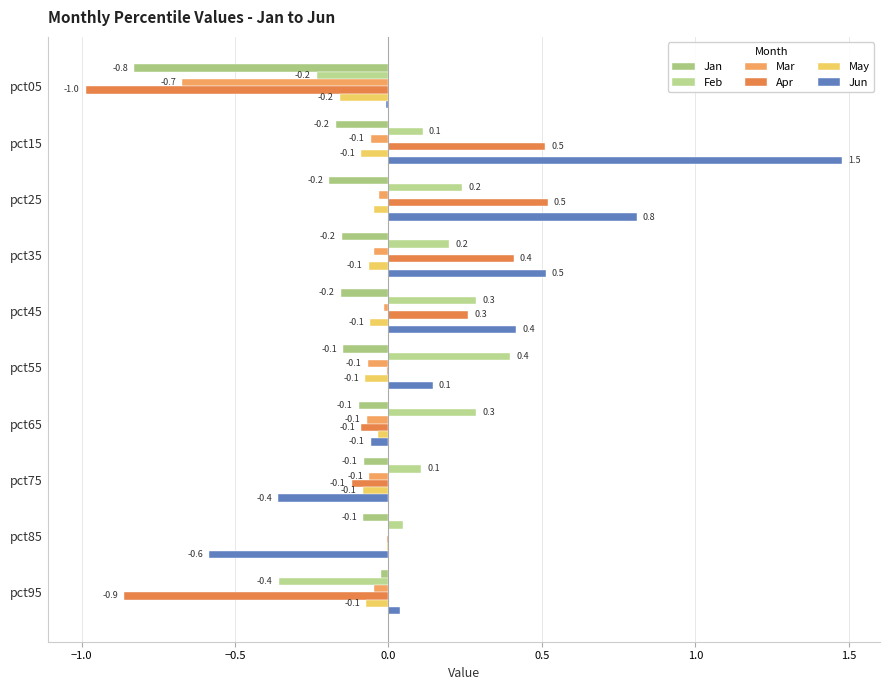

At which category is the sum across all series the highest?

pct15